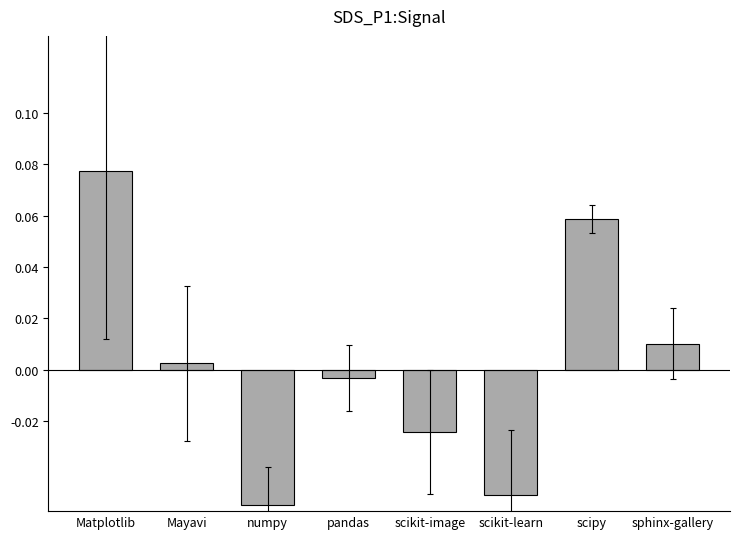

How many data points are less than 0?

4